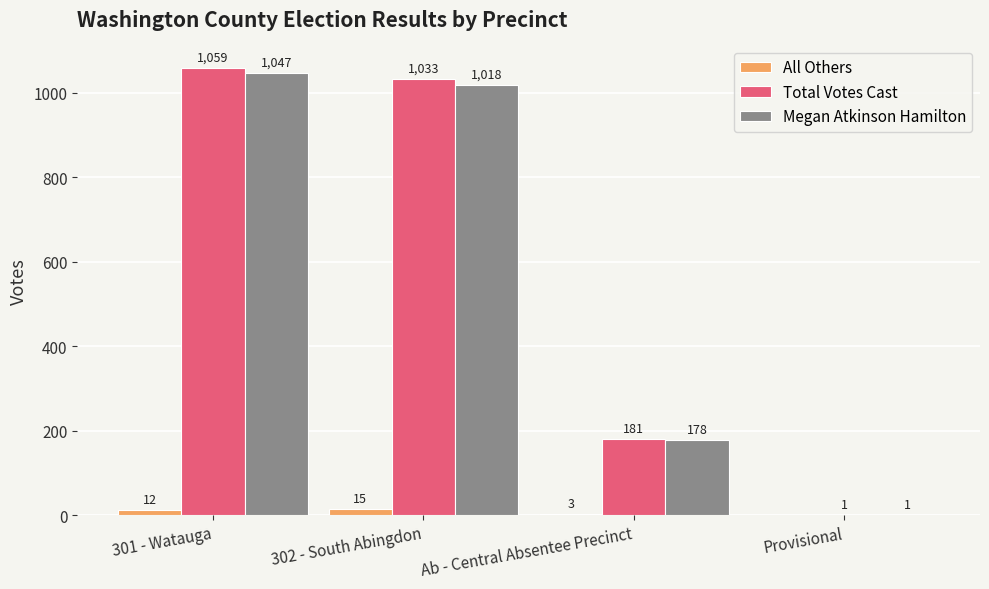

How many categories are shown in the chart?

4